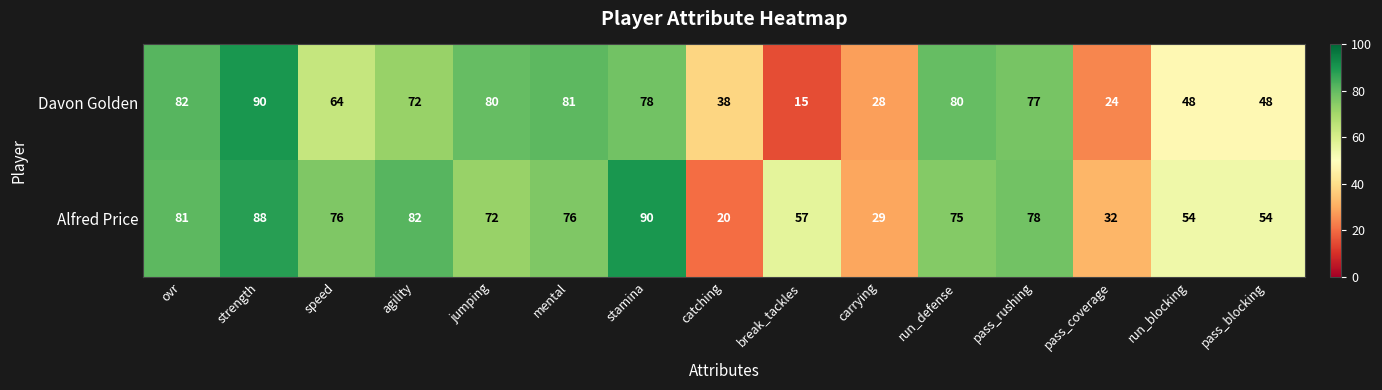

What is the lowest value of the Alfred Price series?

20